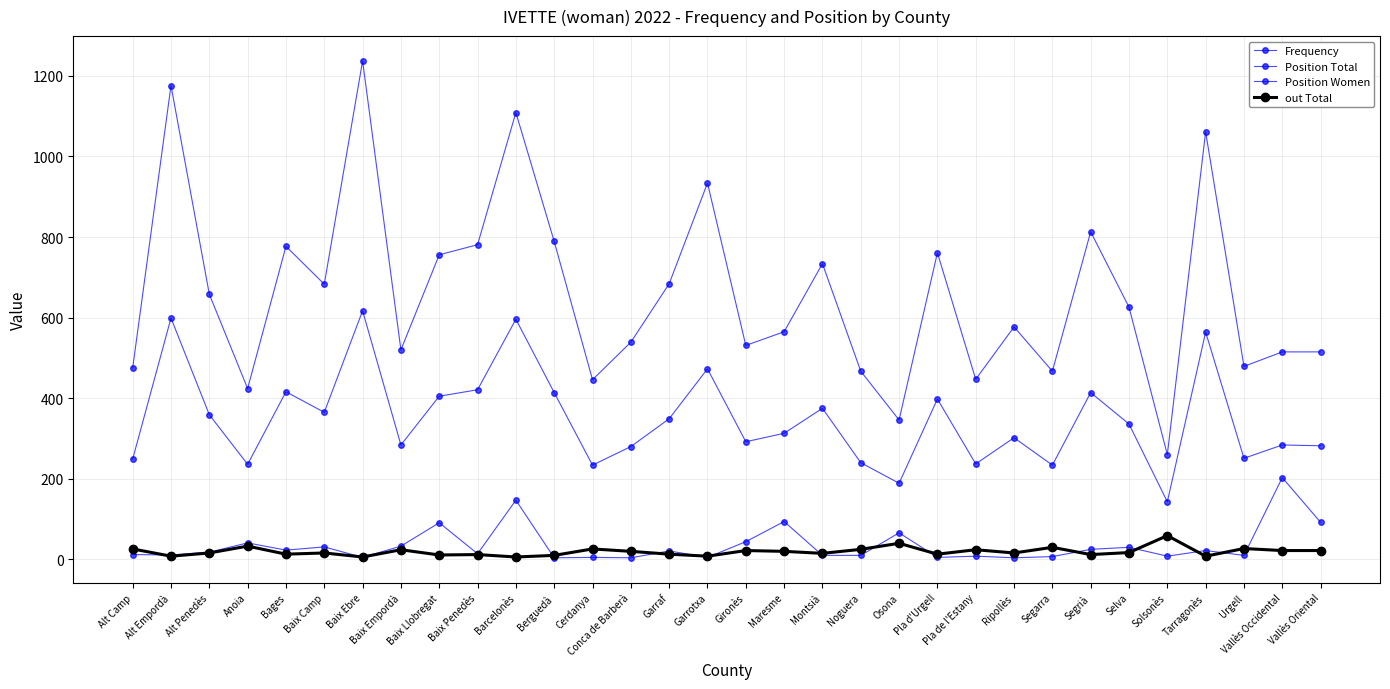

Between Garrotxa and Vallès Oriental, which series saw the biggest shift?

Position Total